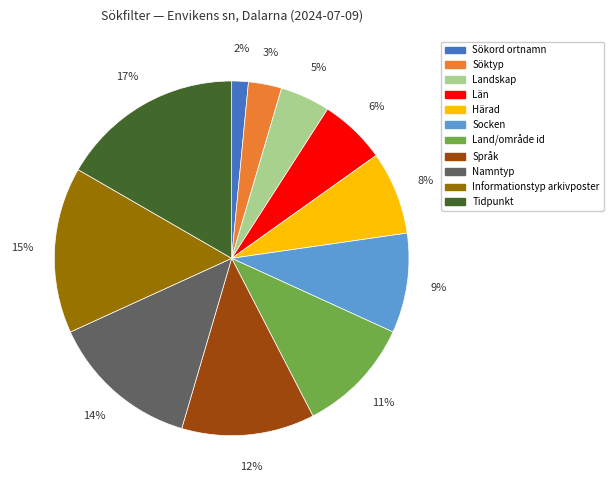

To the nearest percent, what percentage of the pie is Socken?

9%